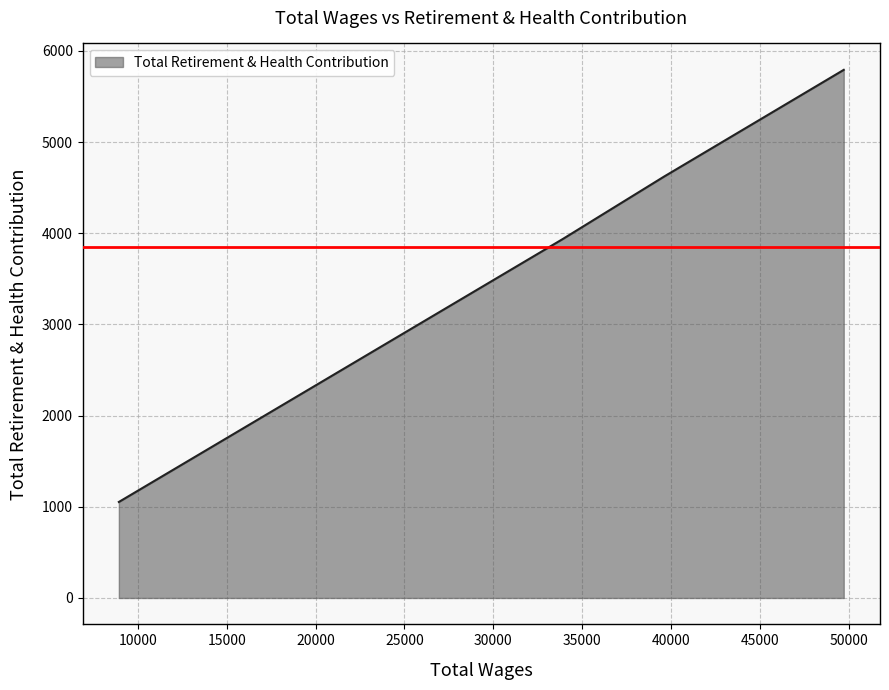

How many lines are shown in the chart?

1